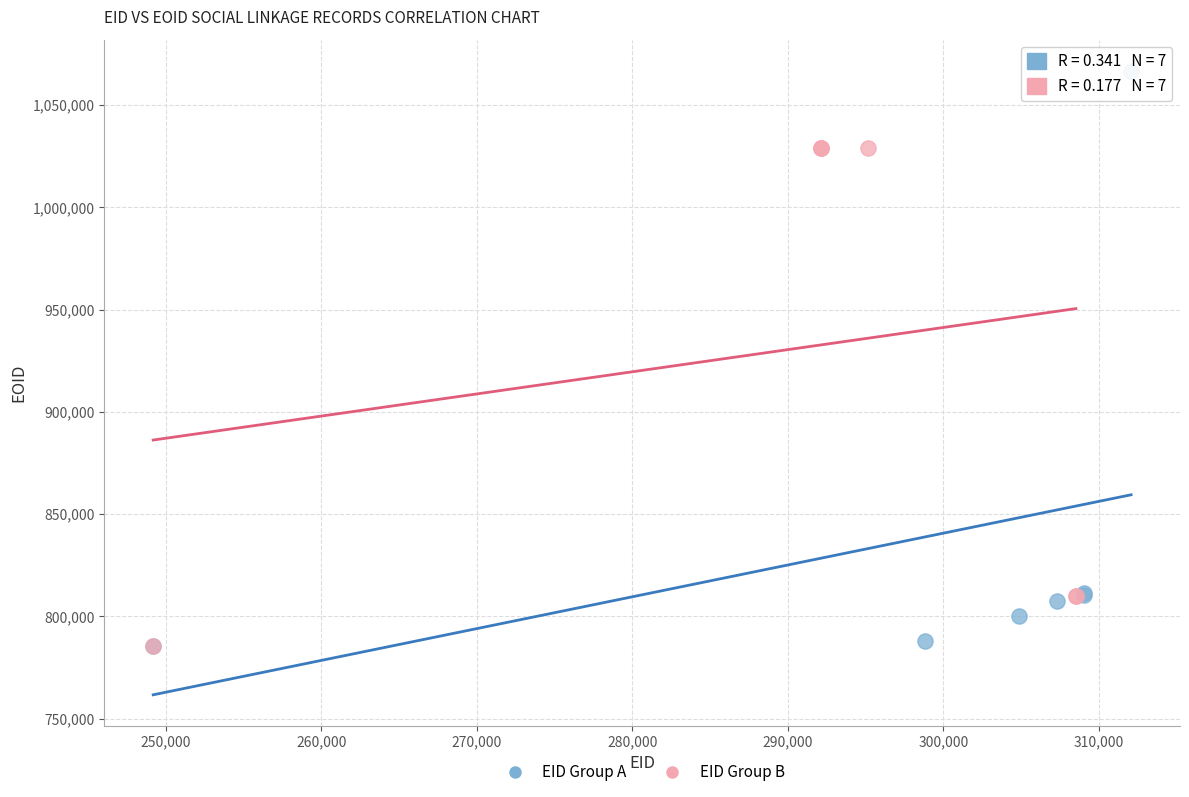

Which series contains the highest Y value?

EID Group A